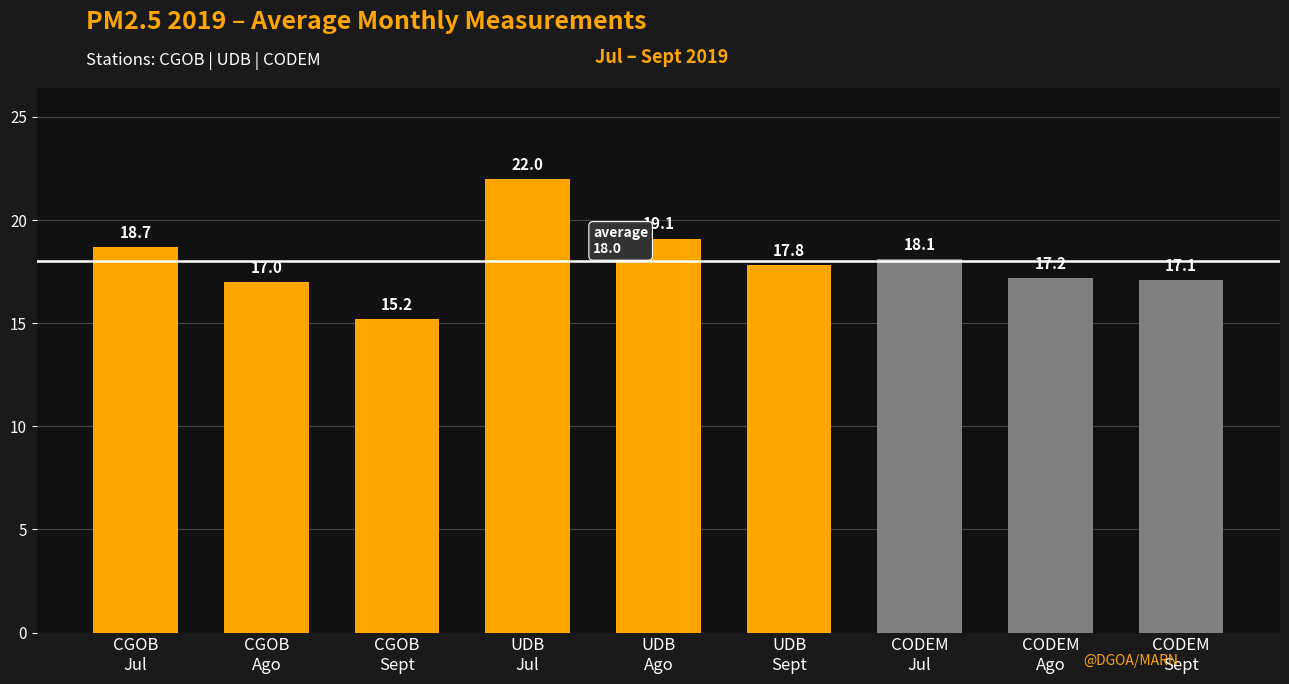

Is it true that the value at CODEM
Sept is 10.1?

False